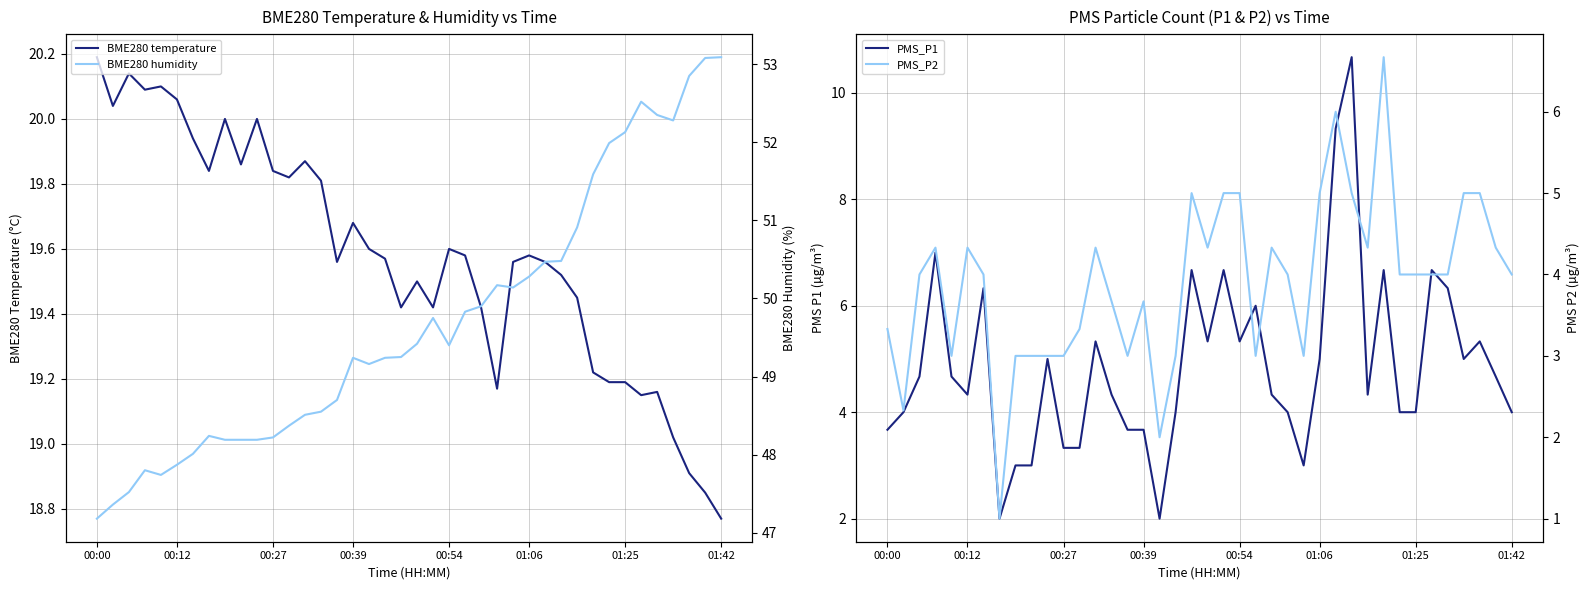

In BME280 temperature, how many points are lower than both neighbors (excluding endpoints)?

10